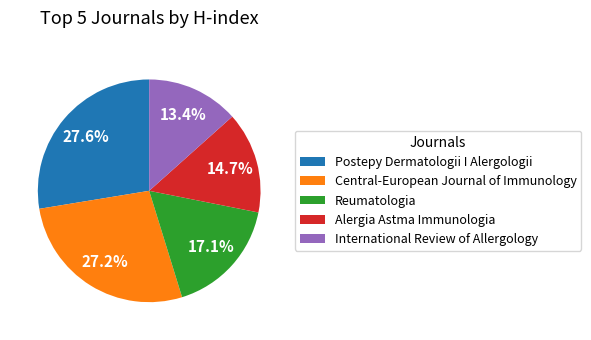

What is the smallest slice in the pie chart?

International Review of Allergology